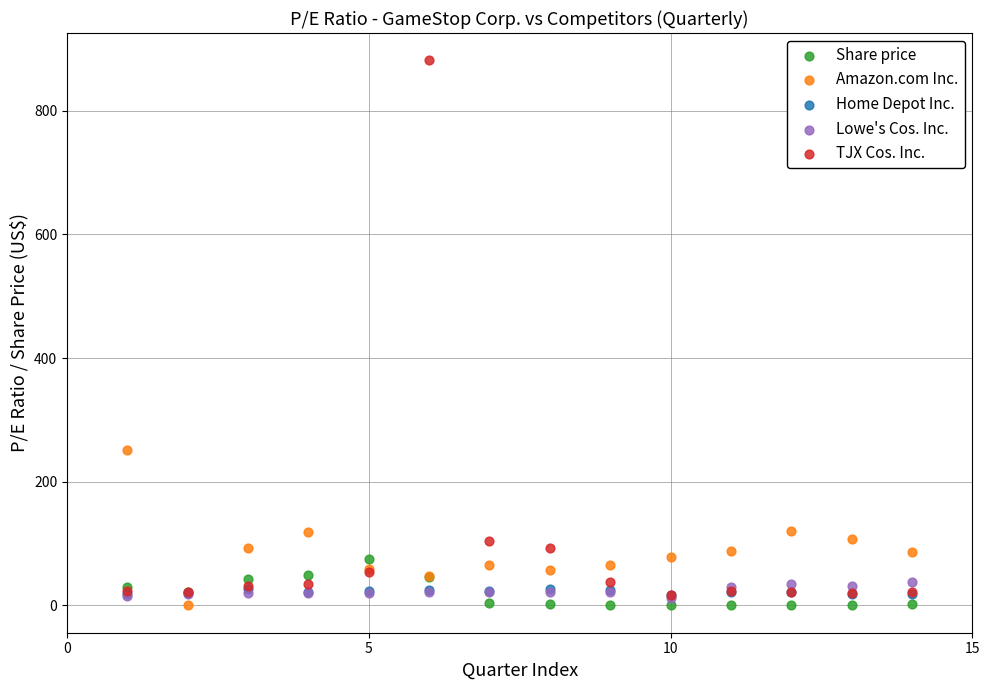

Across all series, what Y value is closest to 440?

252.0